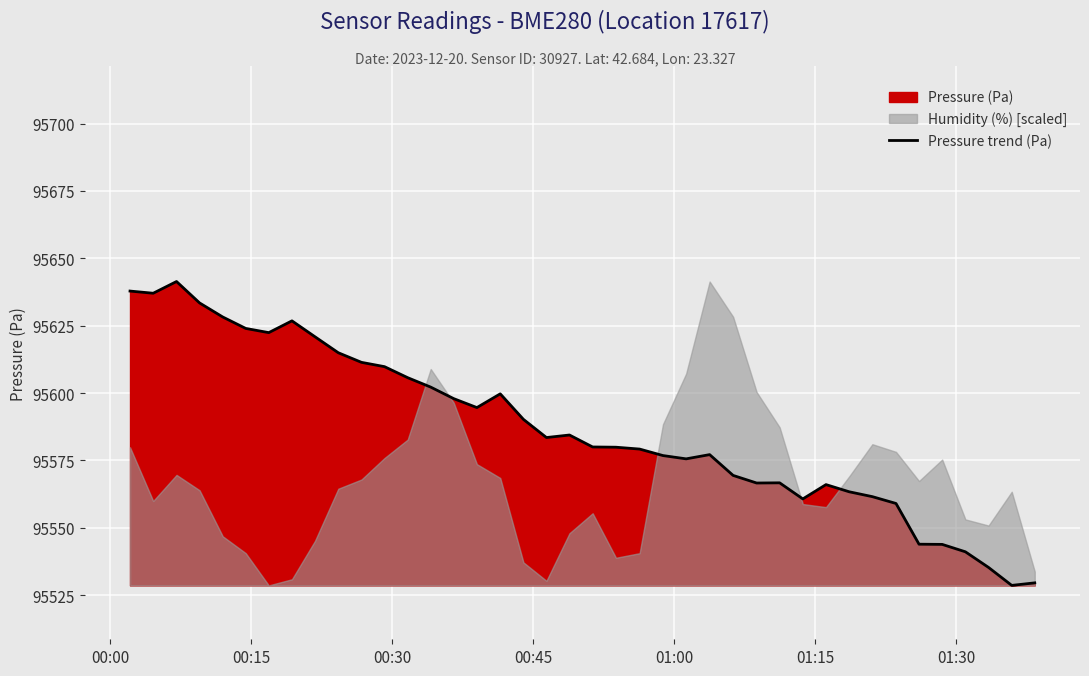

How many data points are less than 95583?

20